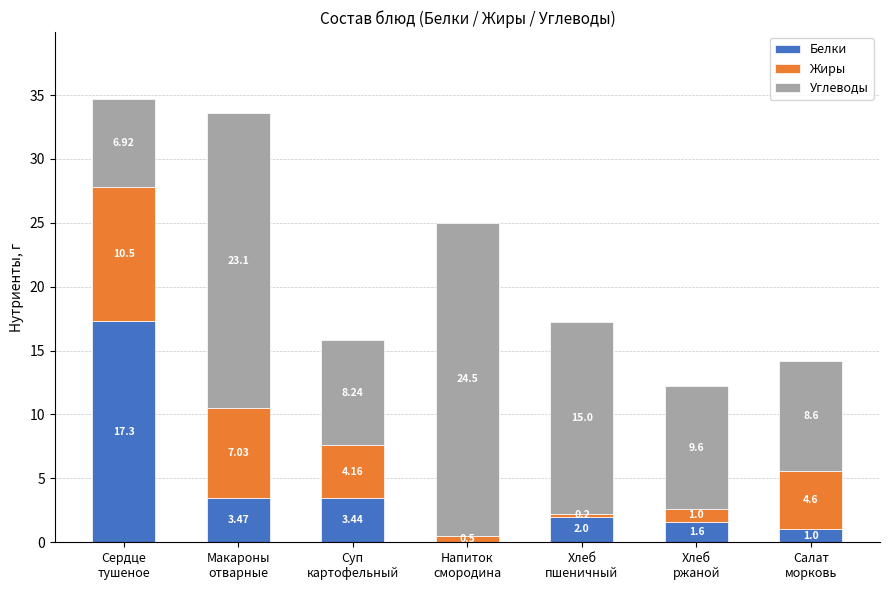

What is the sum of all Белки values?

28.8